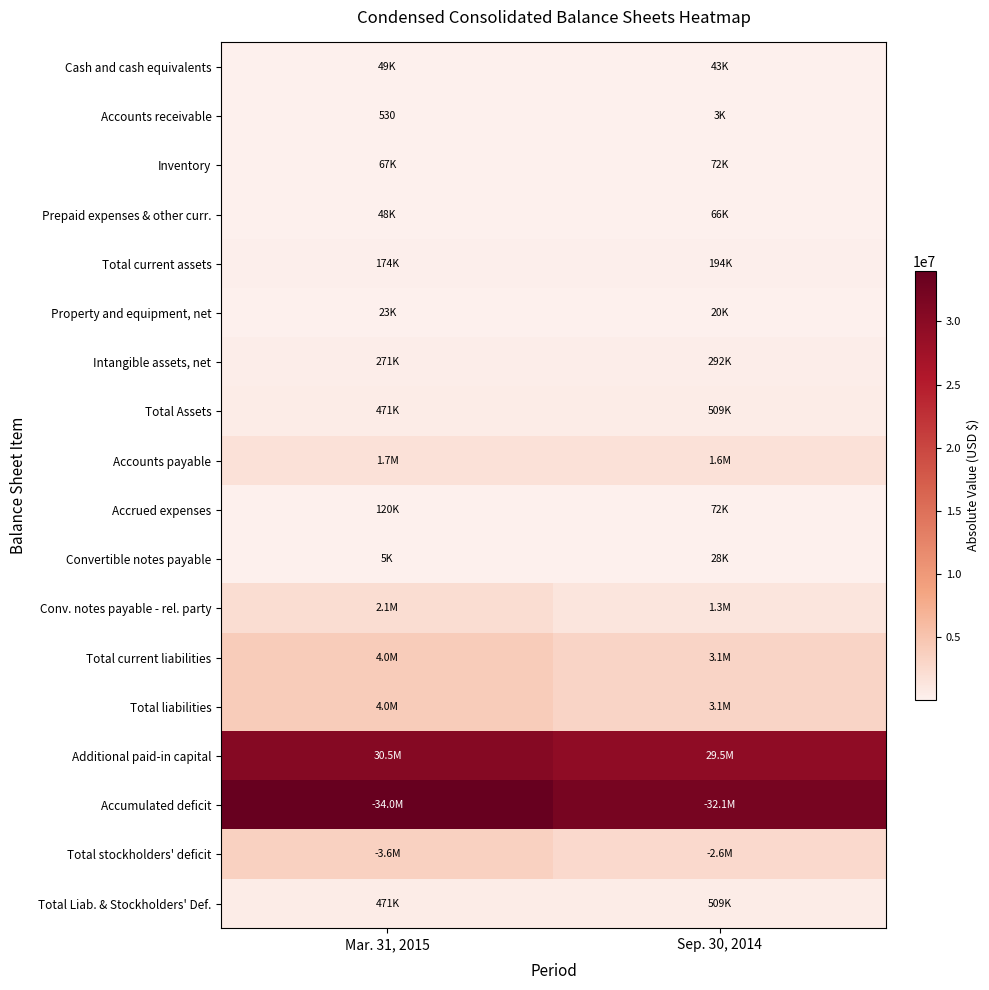

Which series changed the most between Mar. 31, 2015 and Sep. 30, 2014?

Accumulated deficit